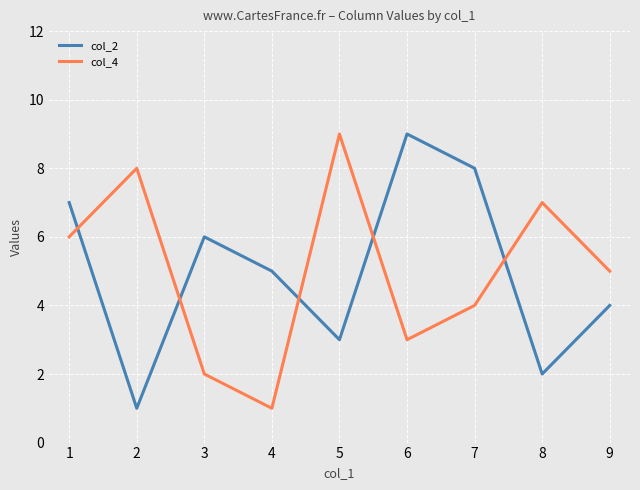

At 8, list the series in order from smallest to largest.

col_2, col_4